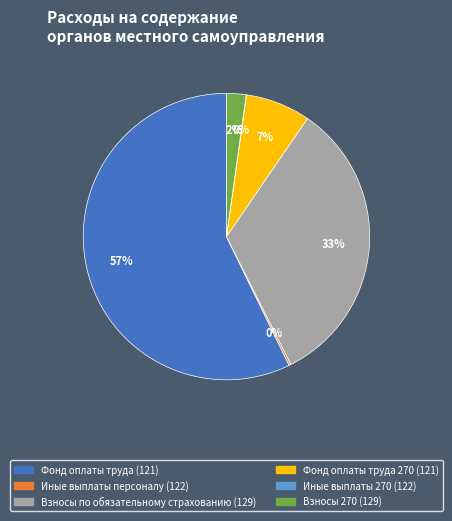

Combined, do Взносы по обязательному страхованию (129) and Фонд оплаты труда (121) account for over 50%?

Yes